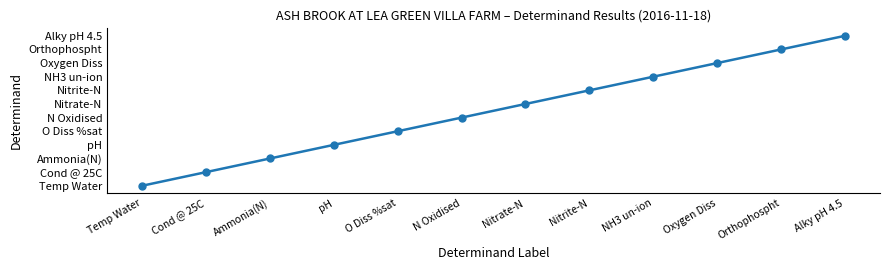

Is this an area chart (filled region under the line)?

No